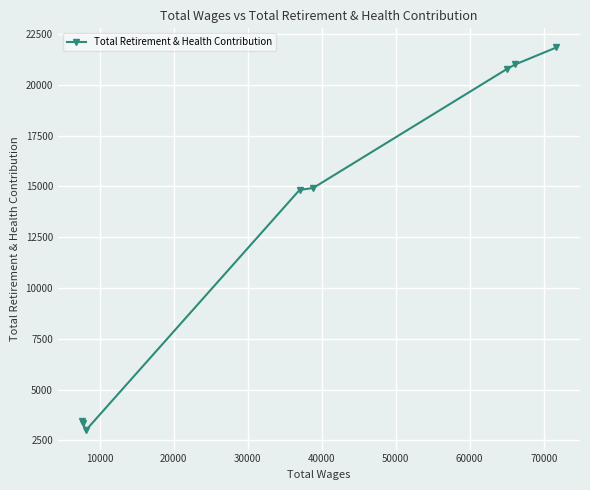

Reading right to left, transcribe all the data shown in this chart.

21834	21002	20787	14918	14823	2986	3331	3446